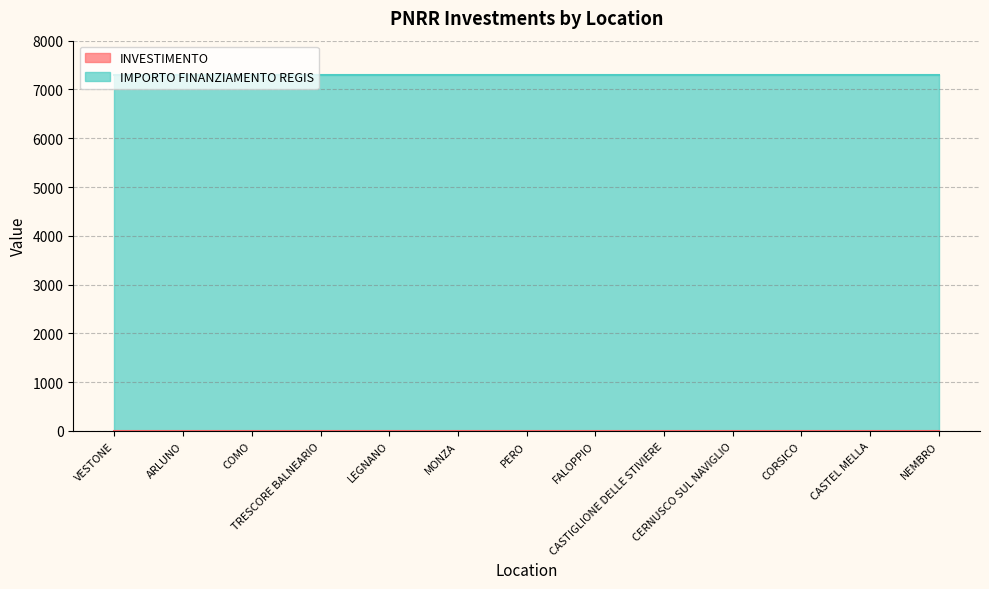

At NEMBRO, list the series in order from smallest to largest.

INVESTIMENTO, IMPORTO FINANZIAMENTO REGIS